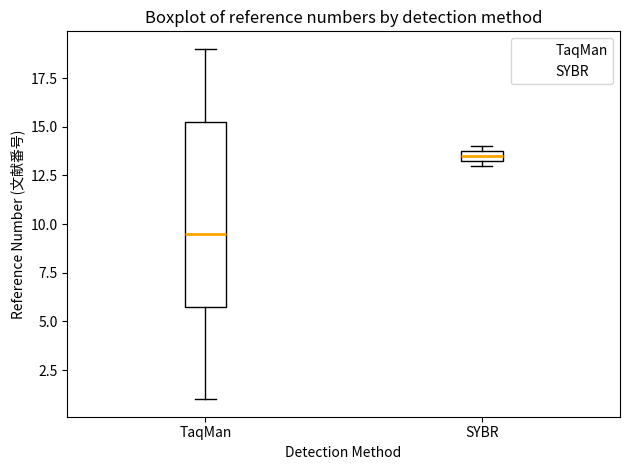

Where is the upper edge of the box for SYBR on the y-axis? The values are not printed on the chart, so give them approximately, as read against the axis.

14.0